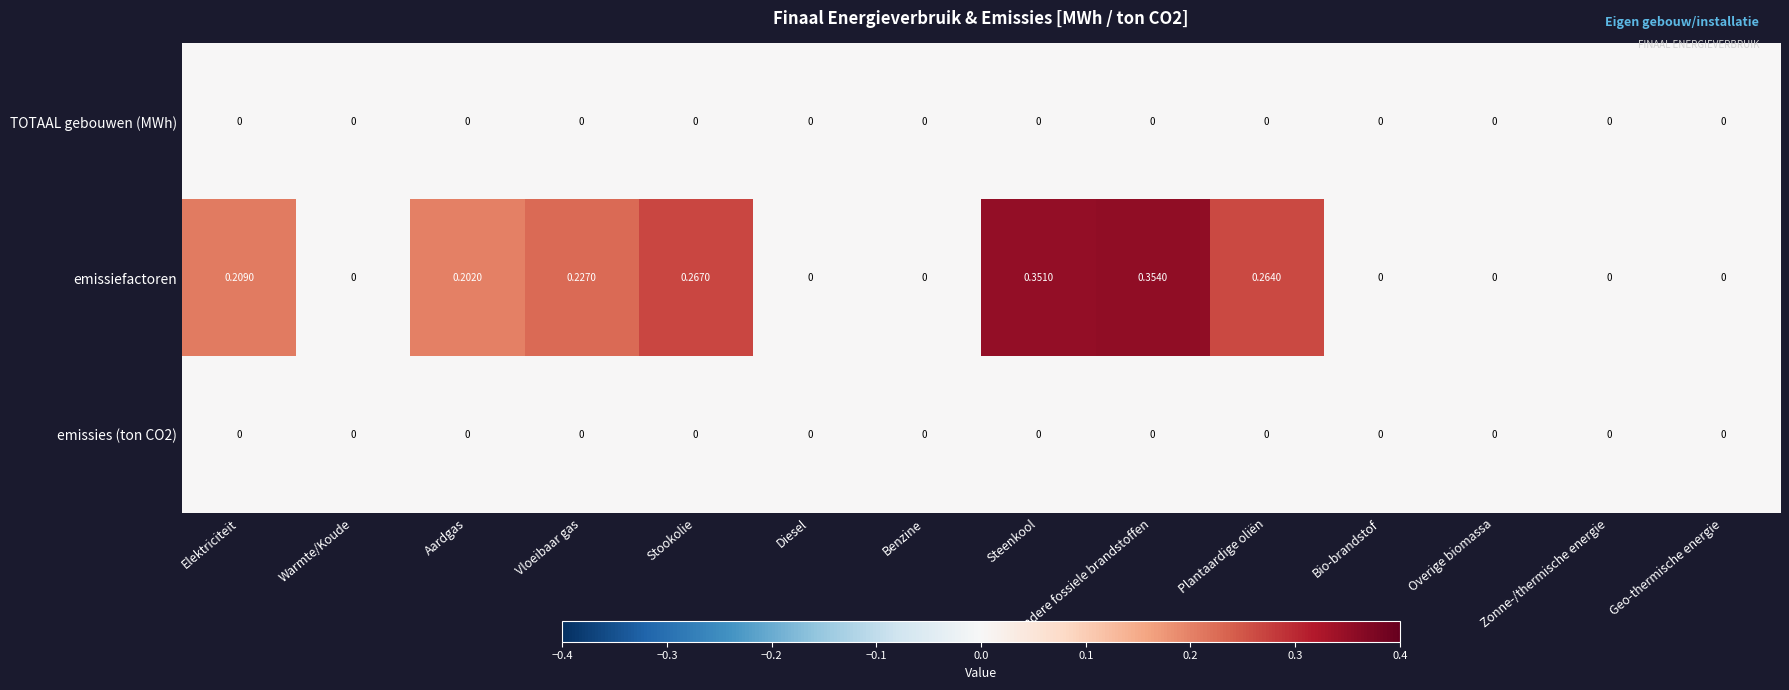

Count the number of data series in this chart.

3